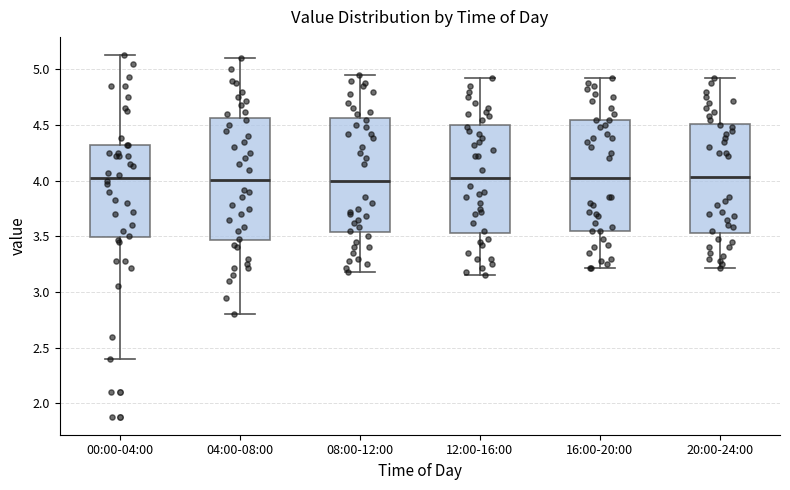

Reading left to right, read every box against the y-axis: the position of its median line, the range the box covers, and the ends of its whiskers. The values are not printed on the chart, so give them approximately, as read against the axis.

00:00-04:00: median 4.05, box 3.50 to 4.30, whiskers 2.40 to 5.15
04:00-08:00: median 4.00, box 3.45 to 4.55, whiskers 2.80 to 5.10
08:00-12:00: median 4.00, box 3.55 to 4.55, whiskers 3.20 to 4.95
12:00-16:00: median 4.05, box 3.55 to 4.50, whiskers 3.15 to 4.90
16:00-20:00: median 4.05, box 3.55 to 4.55, whiskers 3.20 to 4.90
20:00-24:00: median 4.05, box 3.55 to 4.50, whiskers 3.20 to 4.90